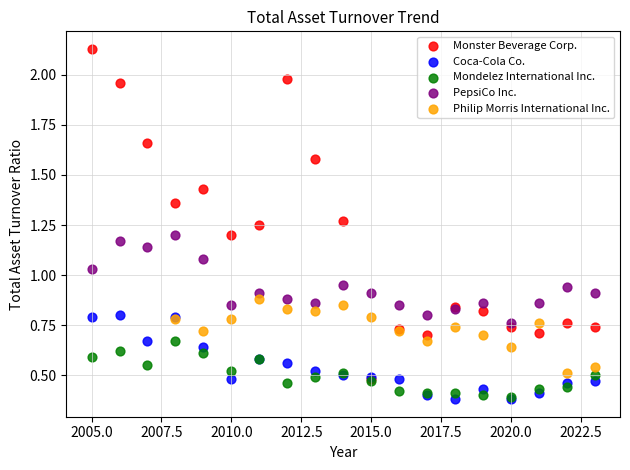

What are all the series names shown in the legend?

Monster Beverage Corp., Coca-Cola Co., Mondelez International Inc., PepsiCo Inc., Philip Morris International Inc.